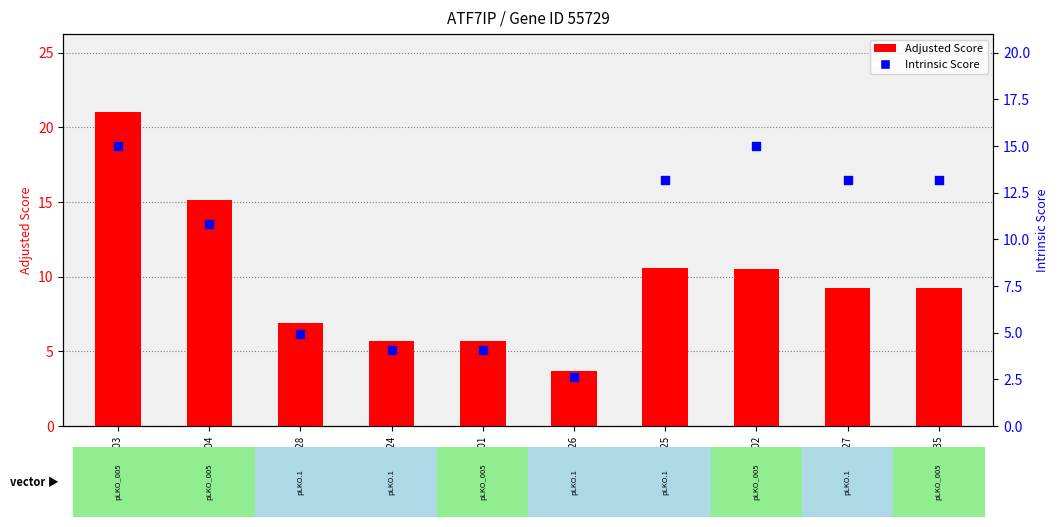

Which series has the largest total across all categories?

Adjusted Score